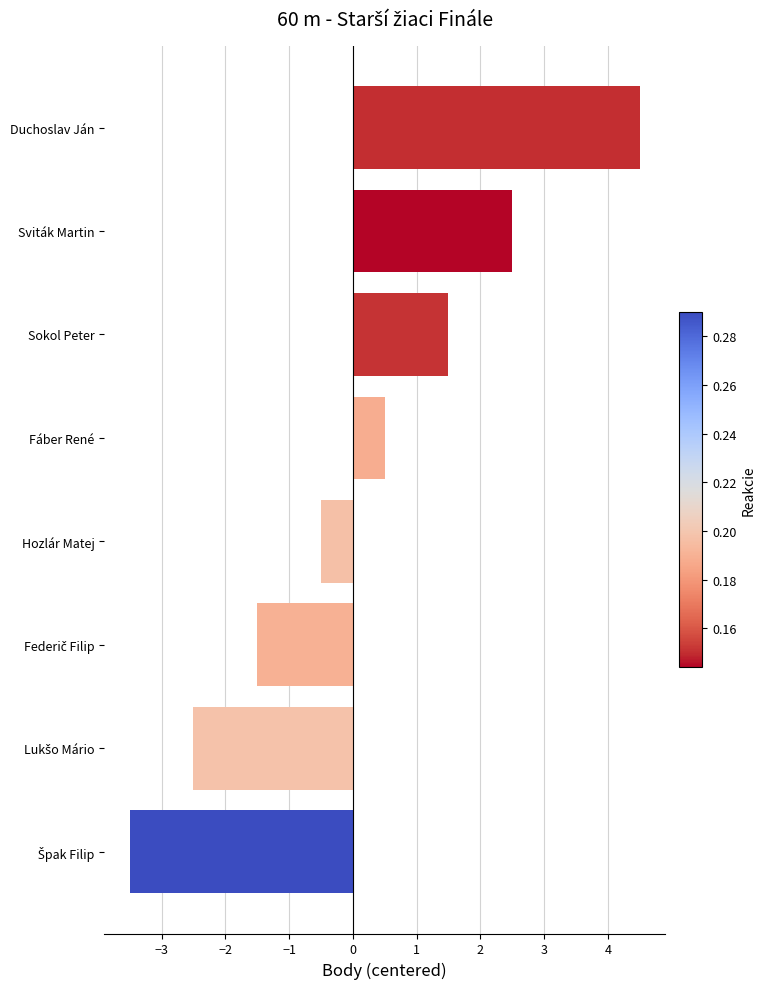

How many values are above zero?

4